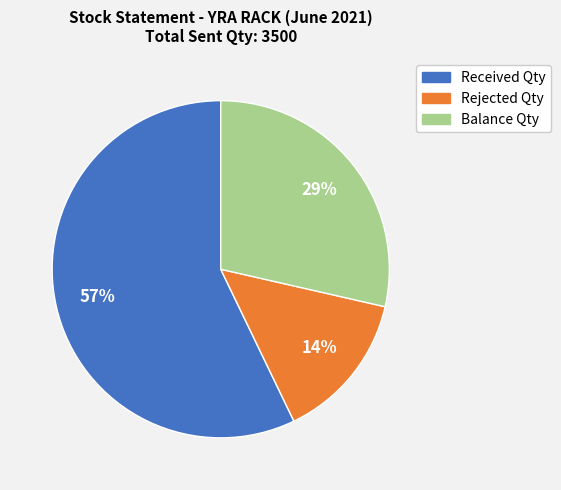

True or false: Balance Qty accounts for 22% of the total.

False